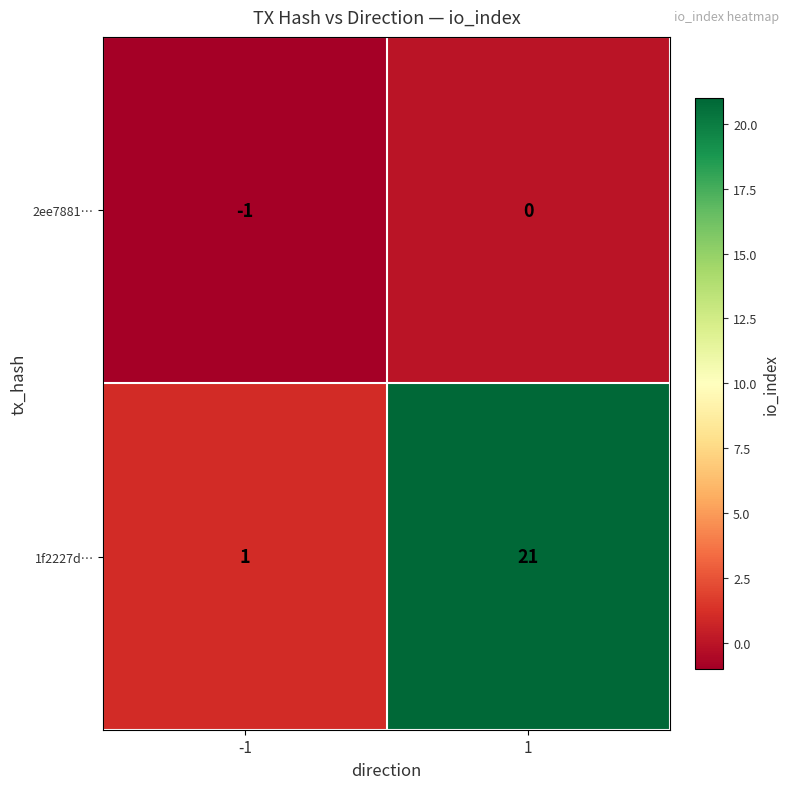

Is it true that 1f2227d… equals 4 at 1?

False